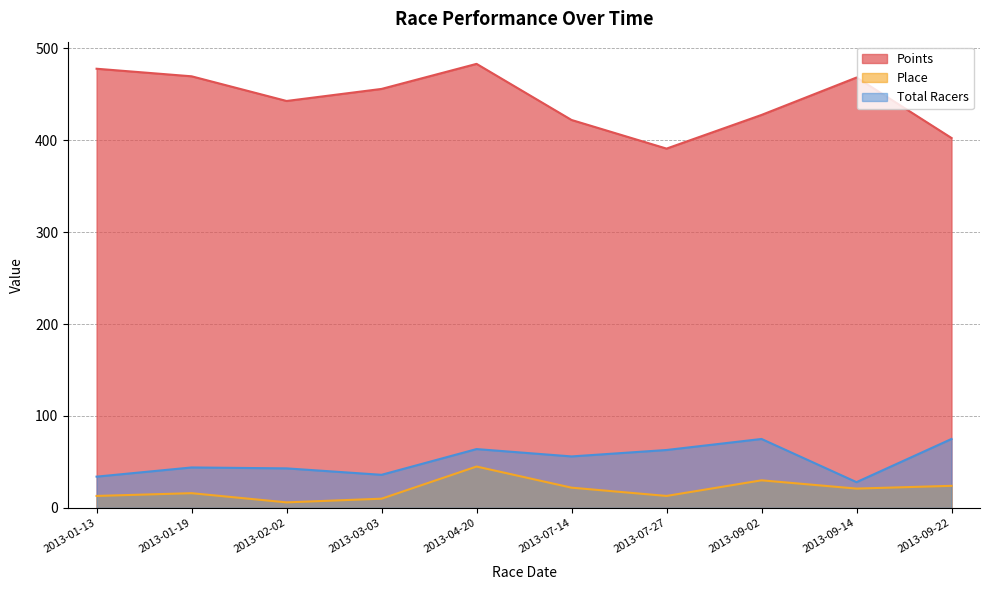

Which series has the largest range (max minus min)?

Points